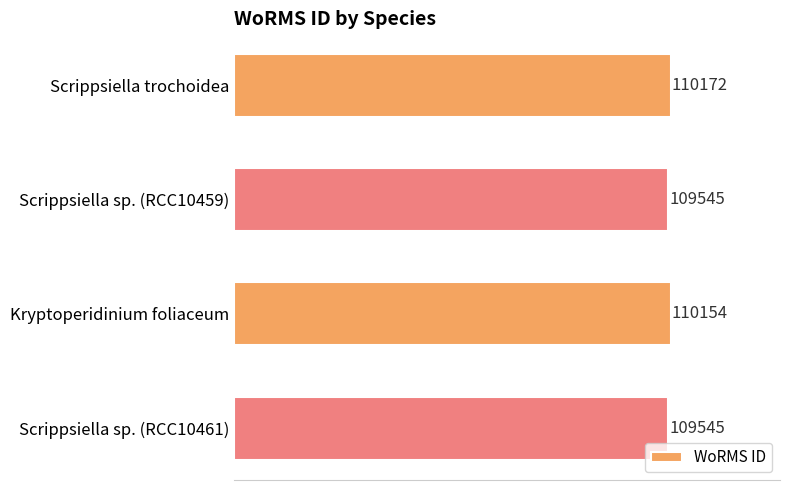

How many data points are less than 110154?

2